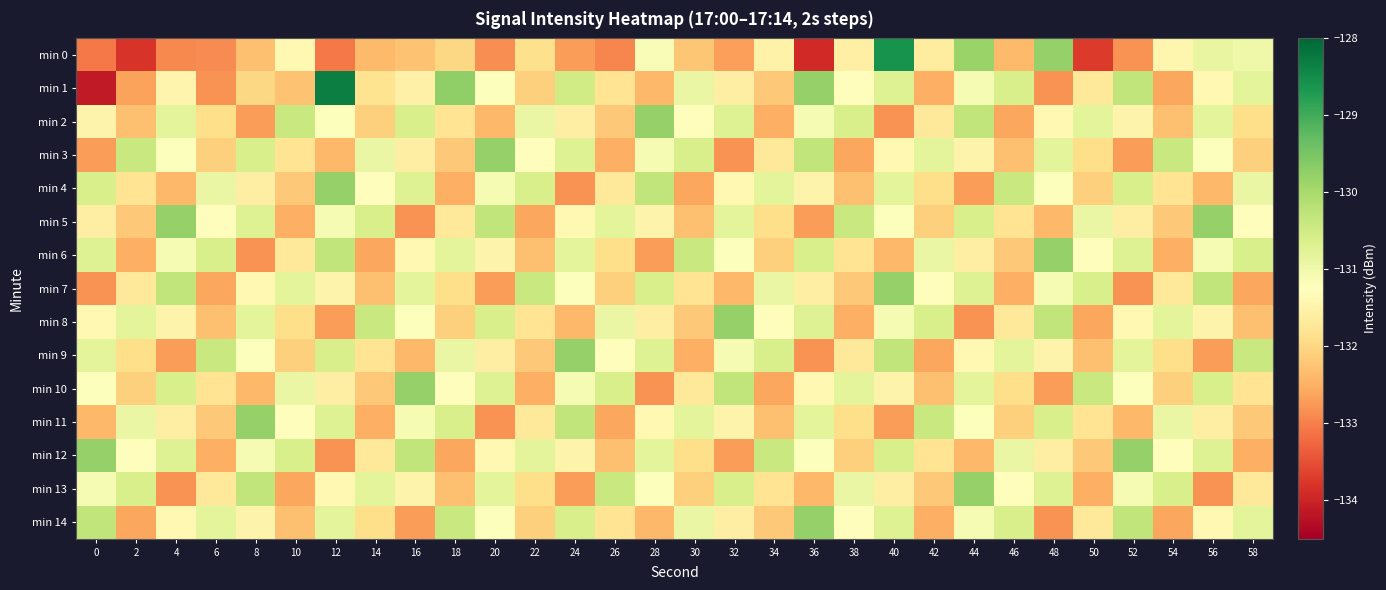

What is the difference between the highest and lowest values at 12?

4.7